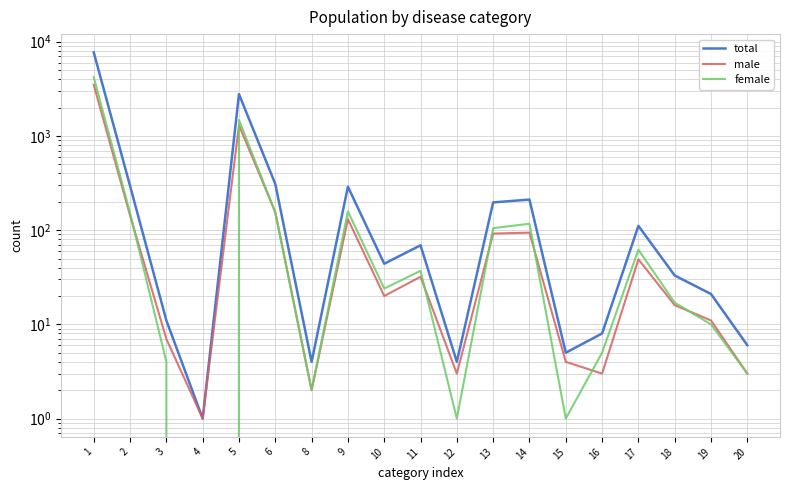

True or false: male and female cross at least once.

True